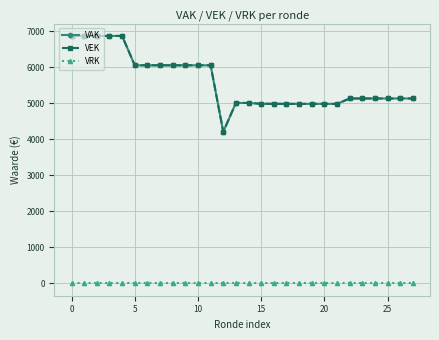

At which category does VAK reach its first local valley?

12